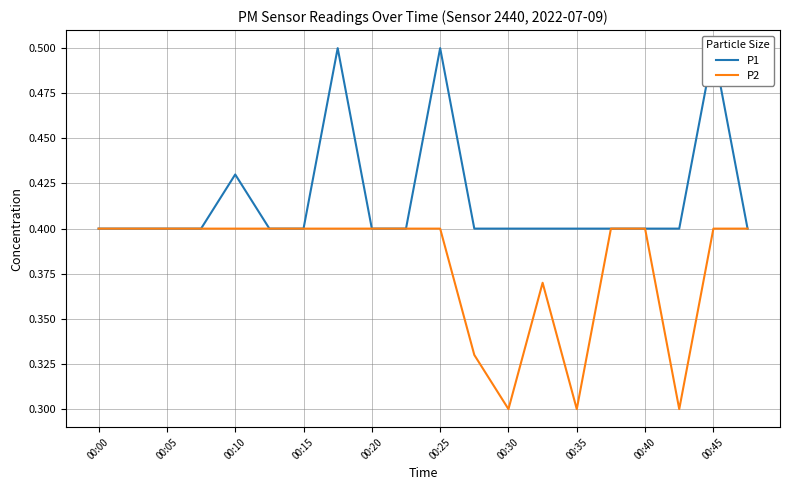

In P2, how many points are higher than both neighbors (excluding endpoints)?

1